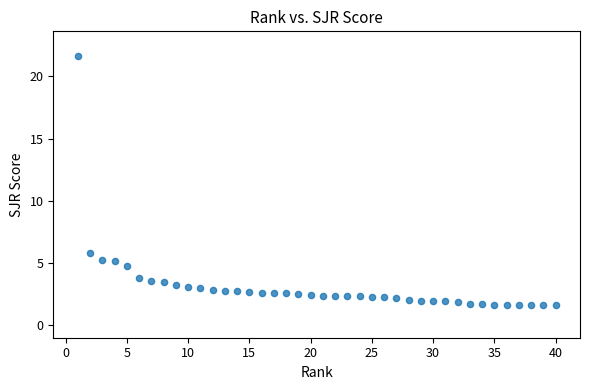

What is the range of X values (max minus min)?

39.0